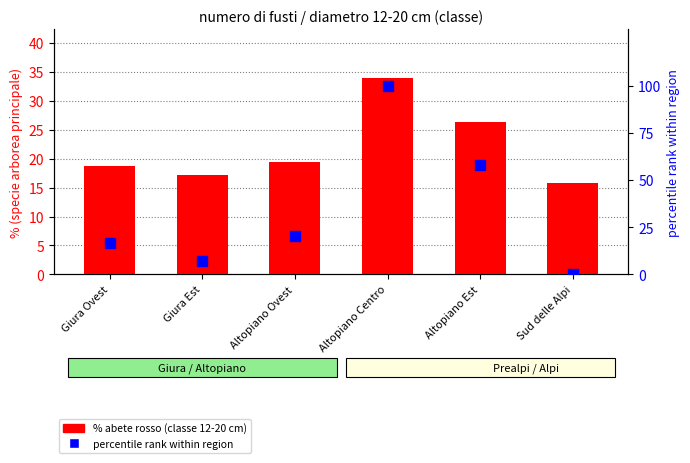

At which category is the sum across all series the highest?

Altopiano Centro